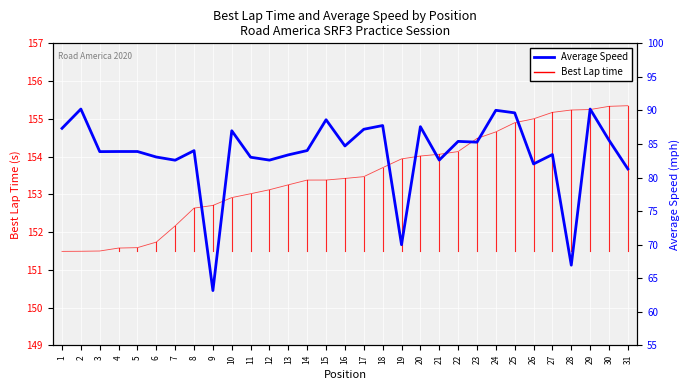

Between 15 and 16, which series saw the biggest shift?

Average Speed